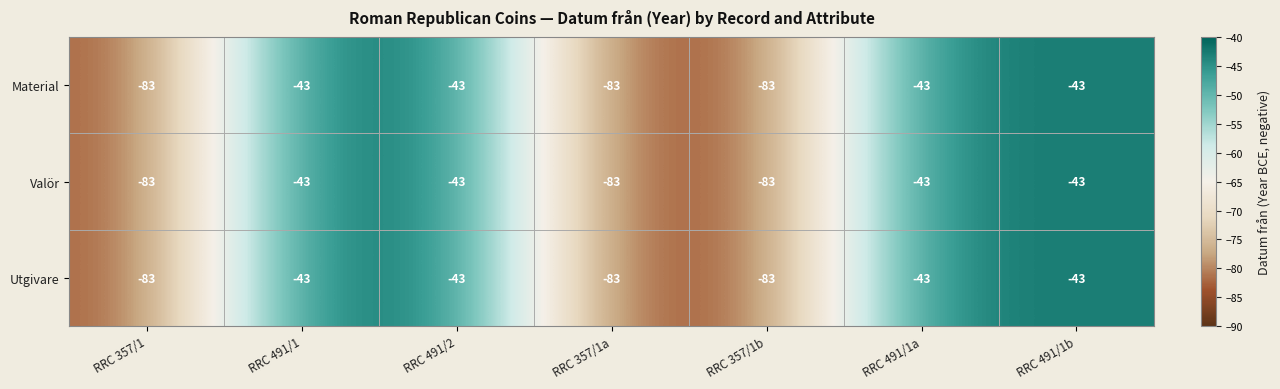

True or false: Utgivare has a value of -83 at RRC 357/1b.

True